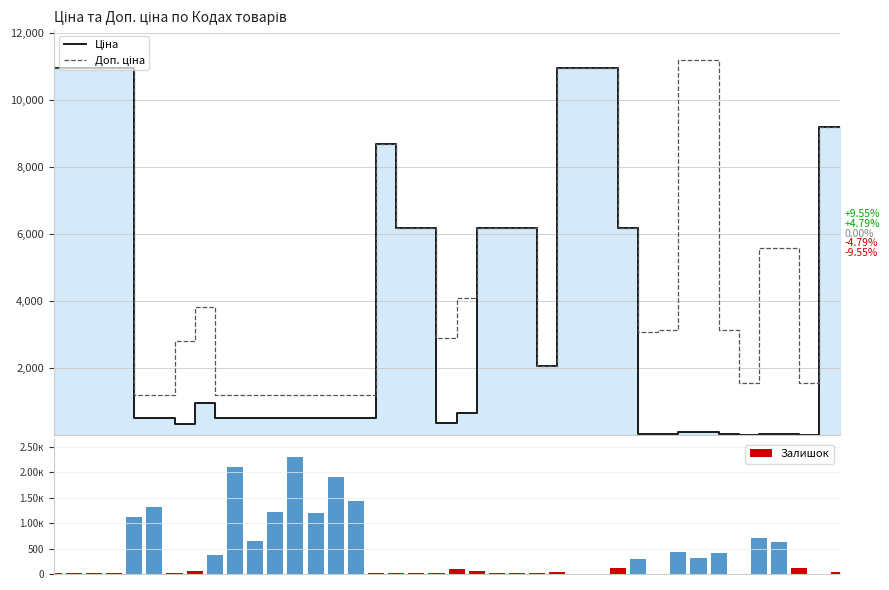

How many categories are shown in the chart?

40